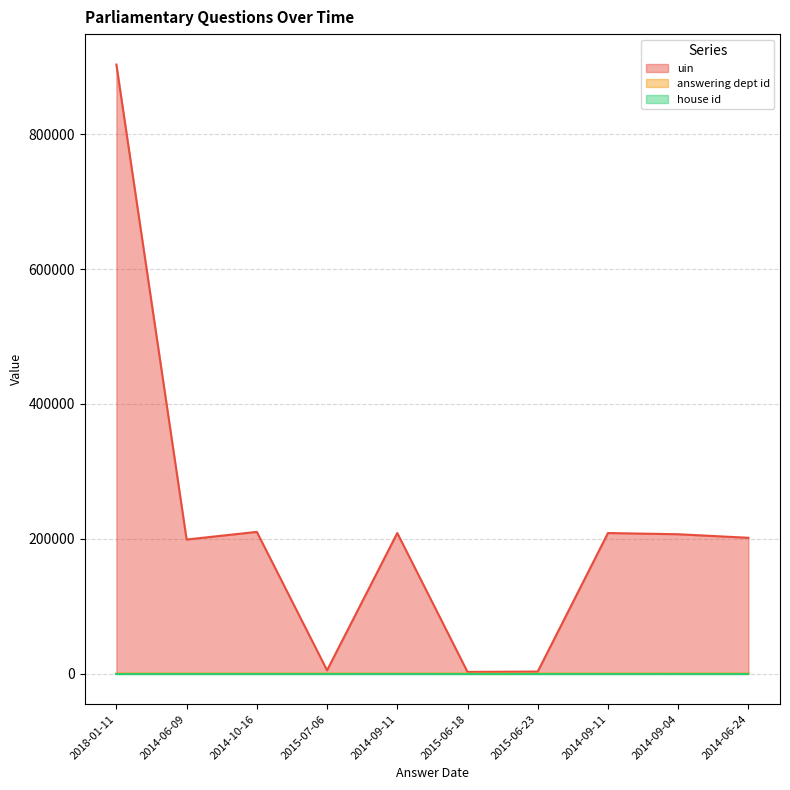

Which series changed the most between 2015-07-06 and 2014-09-11?

uin